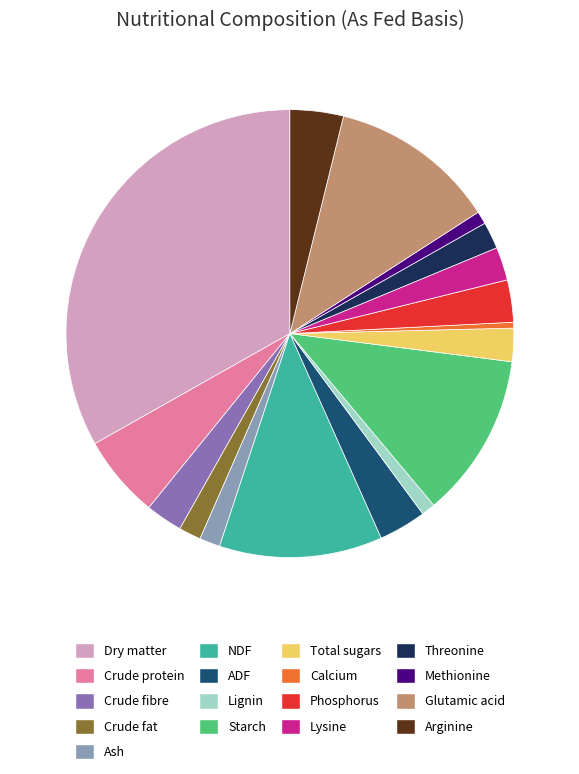

Is the sum of Glutamic acid and NDF greater than half?

No